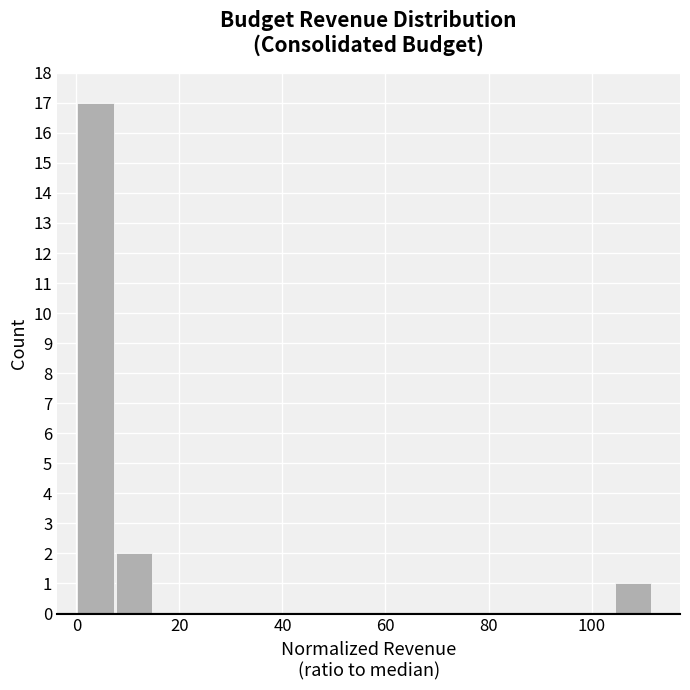

Around what value on the x-axis is the tallest bar? Give the approximate position of its centre, as read against the axis.

4